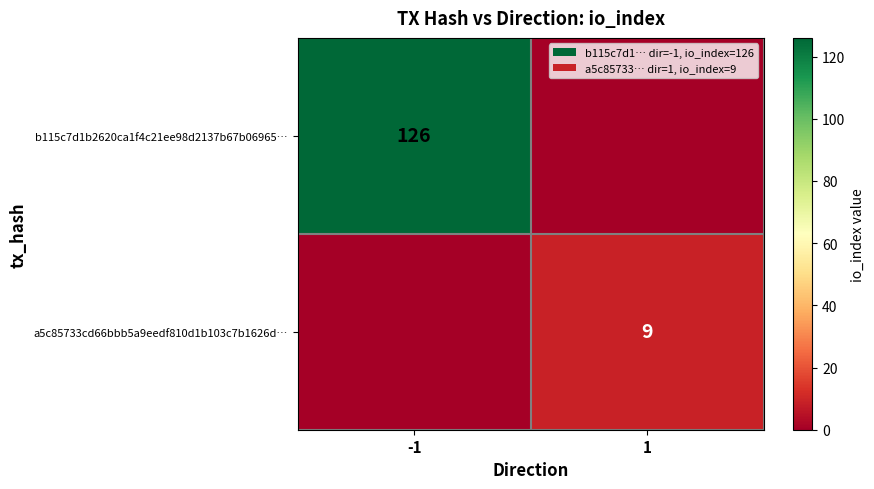

The value of a5c85733cd66bbb5a9eedf810d1b103c7b1626d… at 1 is 15. True or false?

False